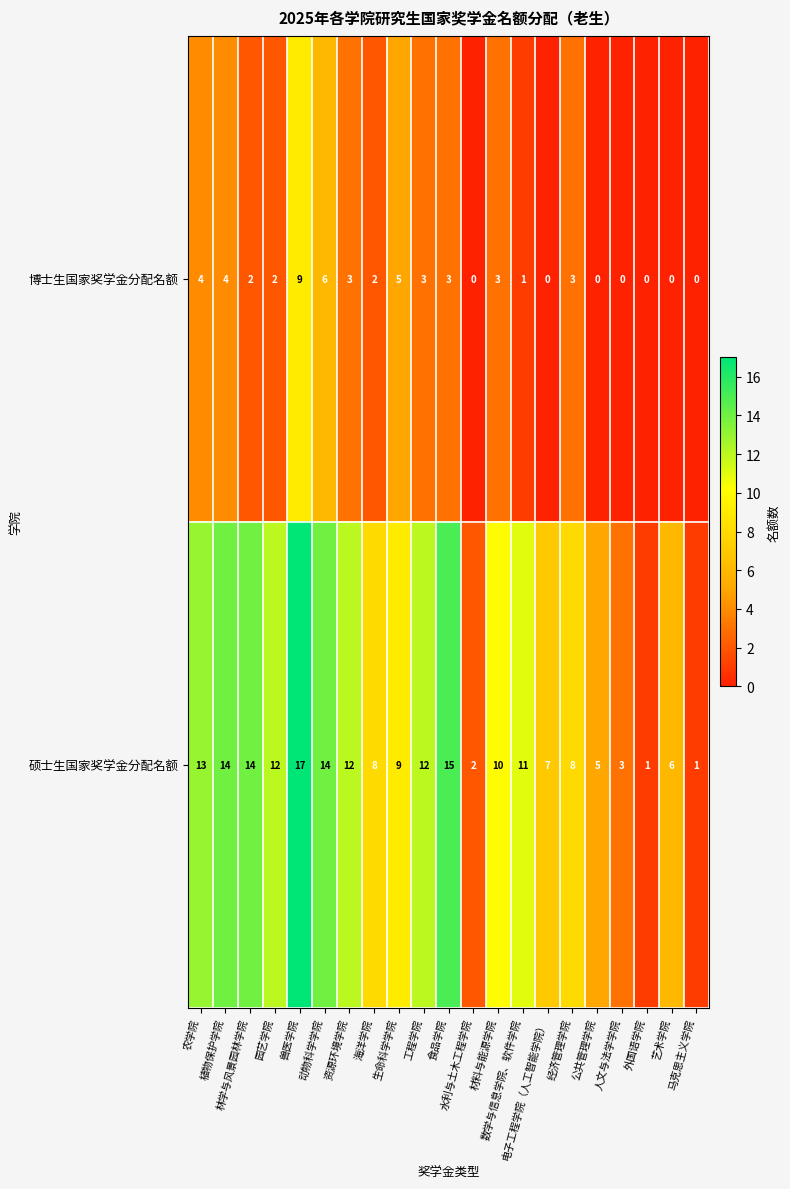

Which series has the largest total across all categories?

硕士生国家奖学金分配名额